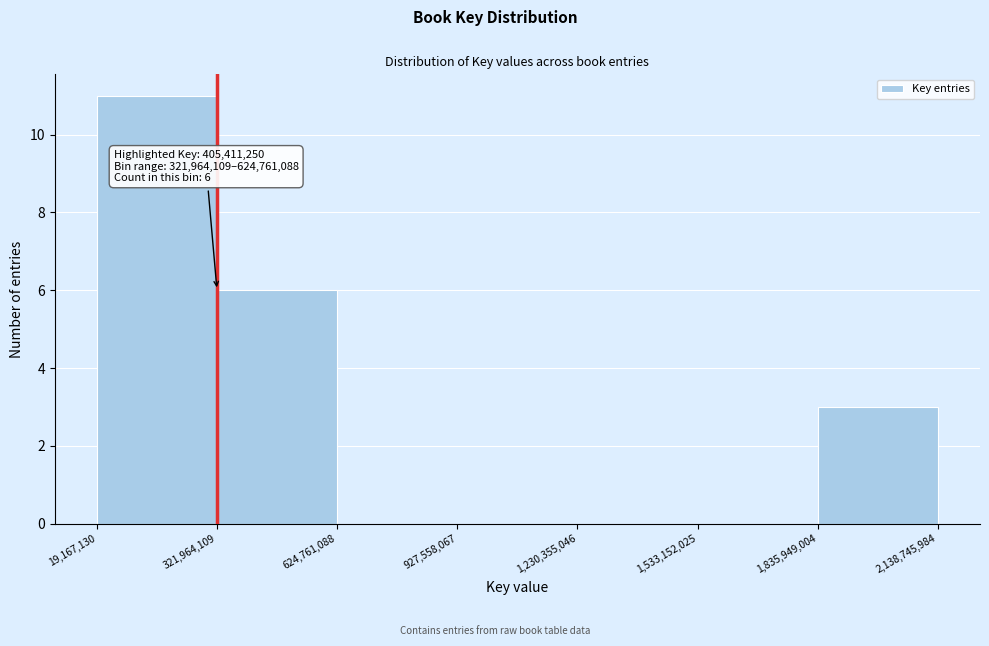

Over which range of the x-axis is the bar tallest?

19,167,130 to 321,964,109